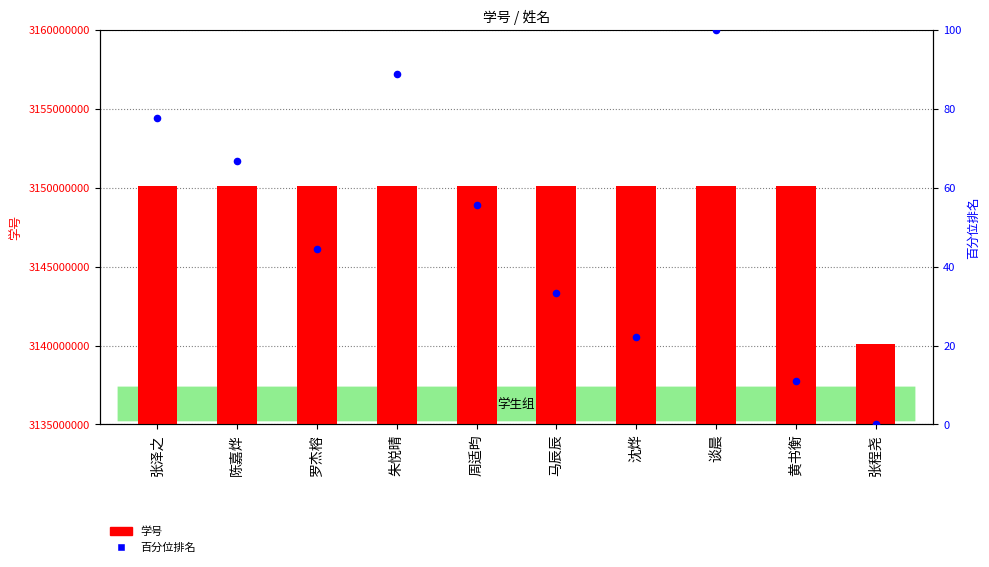

Which series contains the highest Y value?

学号